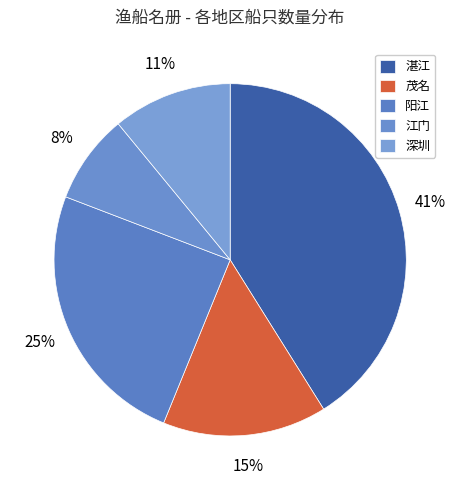

Is 湛江 the majority of the pie?

No